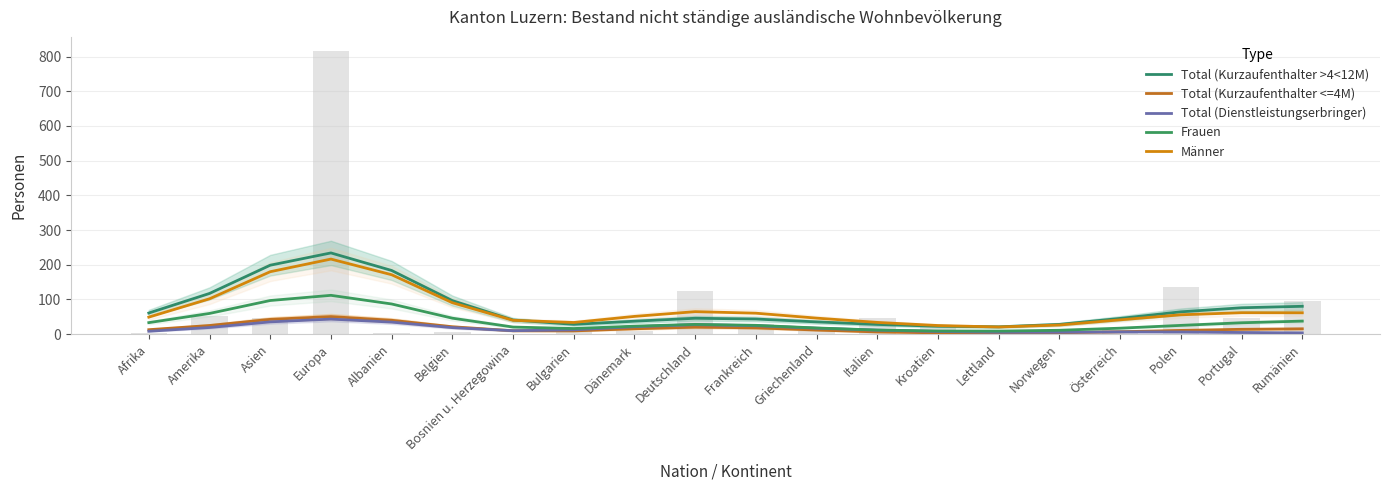

Between Österreich and Rumänien, which series saw the biggest shift?

Total (Kurzaufenthalter >4<12M)